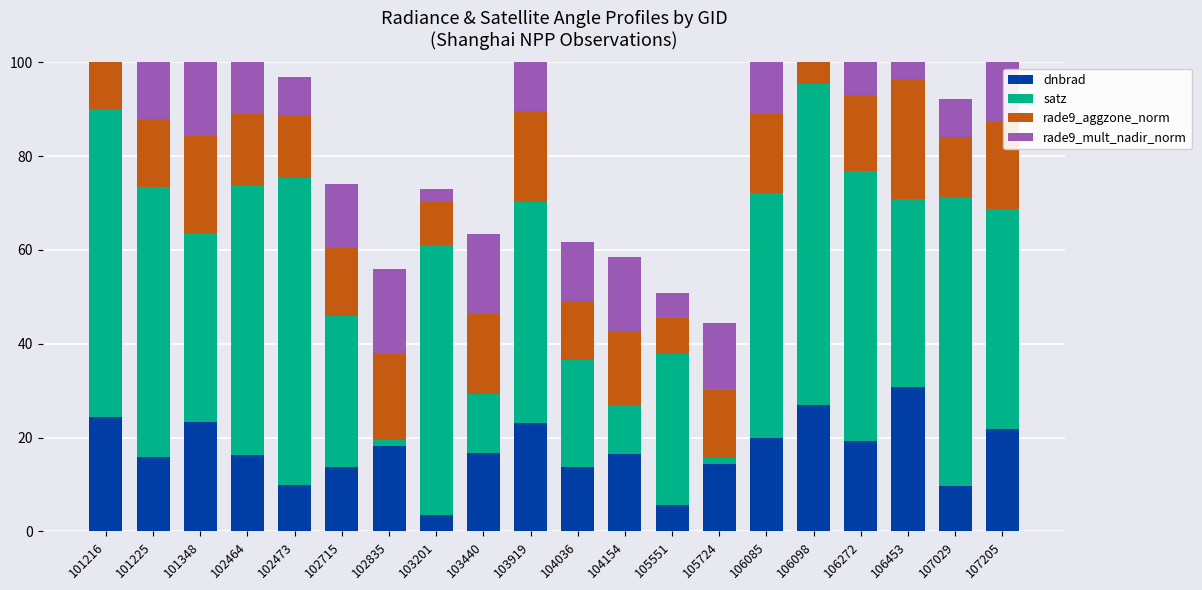

What is the difference between the second highest and minimum values in the dnbrad series?

23.3